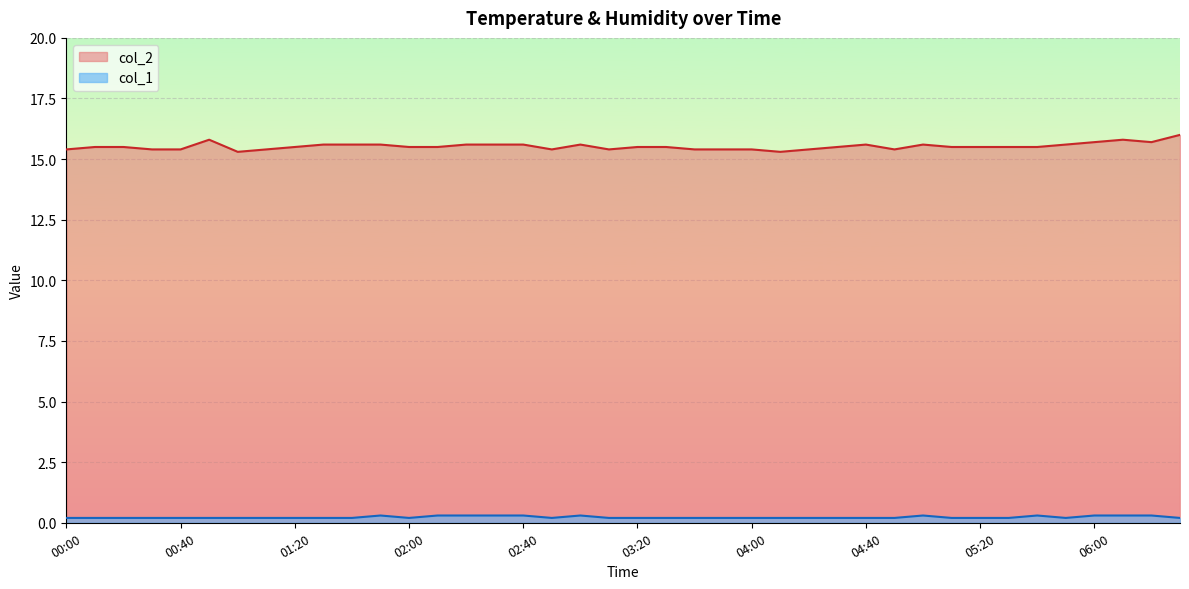

At 01:50, list the series in order from smallest to largest.

col_1, col_2